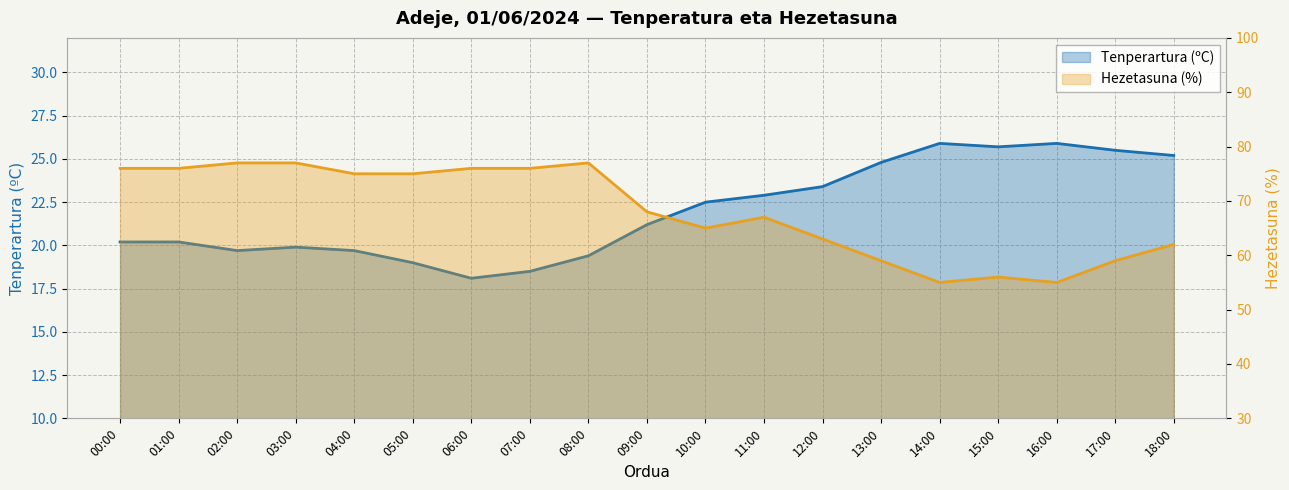

What are all the series names shown in the legend?

Tenperartura (ºC), Hezetasuna (%)